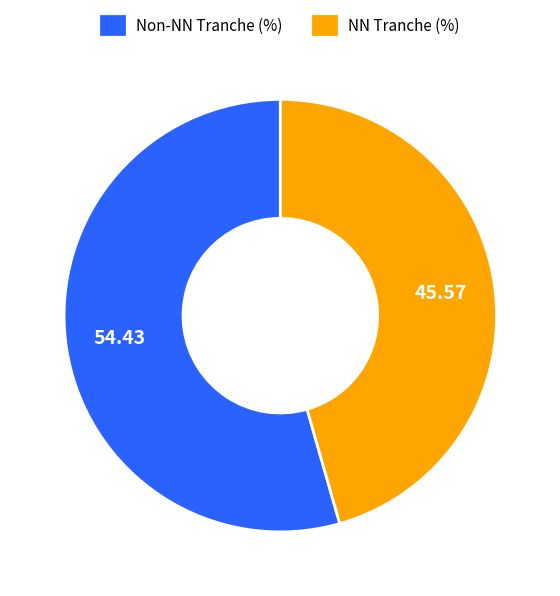

Which slice represents more than half of the pie?

Non-NN Tranche (%)